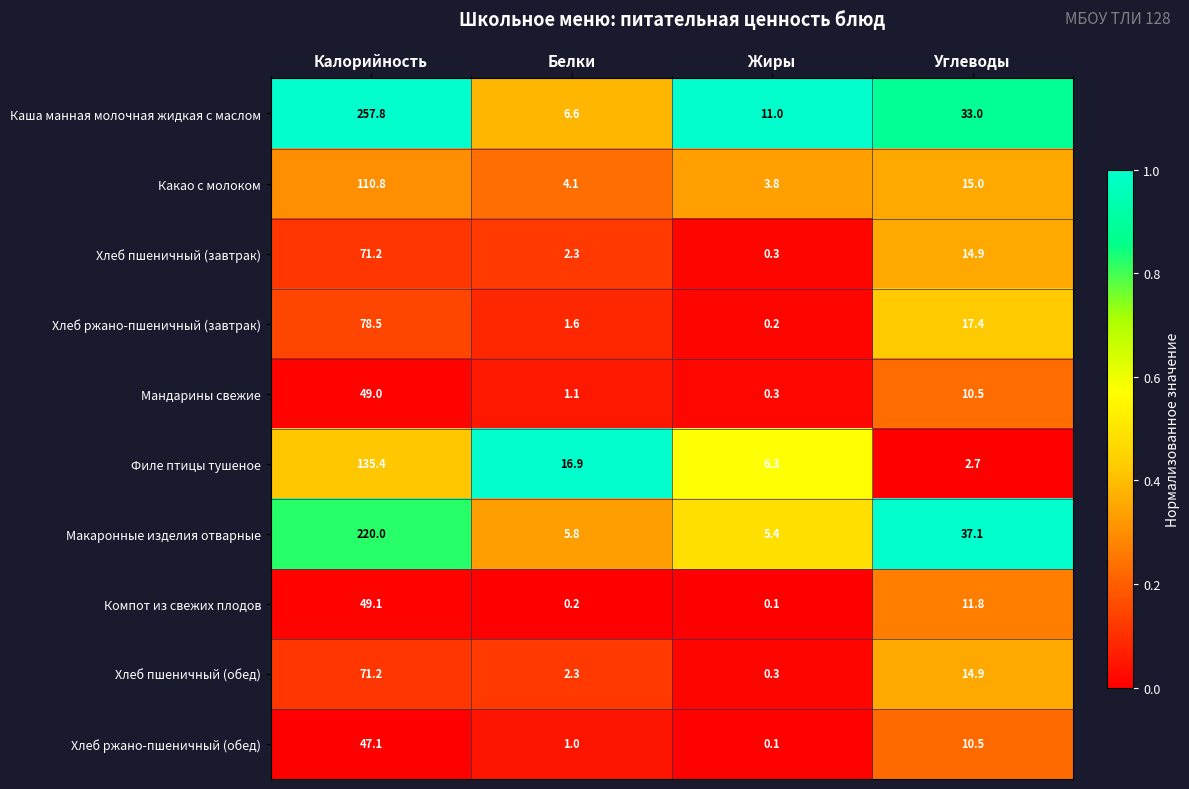

Rank the categories by Хлеб ржано-пшеничный (завтрак) value from lowest to highest.

Жиры, Белки, Углеводы, Калорийность